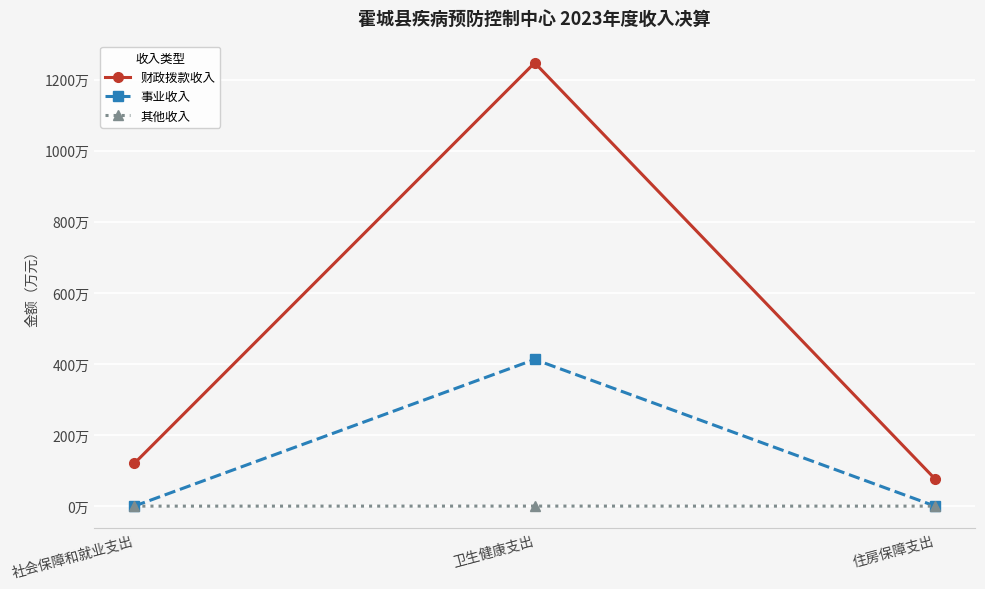

At which label is 事业收入 closest to 206?

社会保障和就业支出